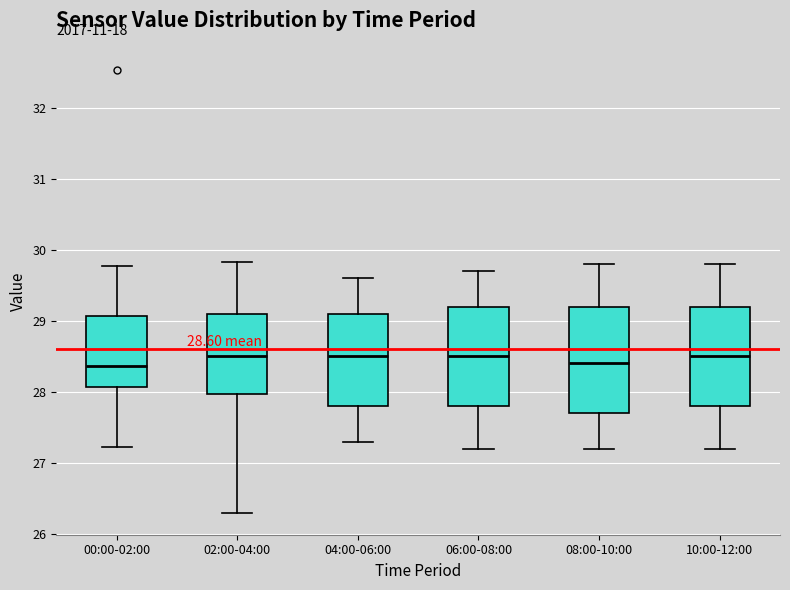

Which box is the tallest, from its lower edge to its upper edge?

08:00-10:00